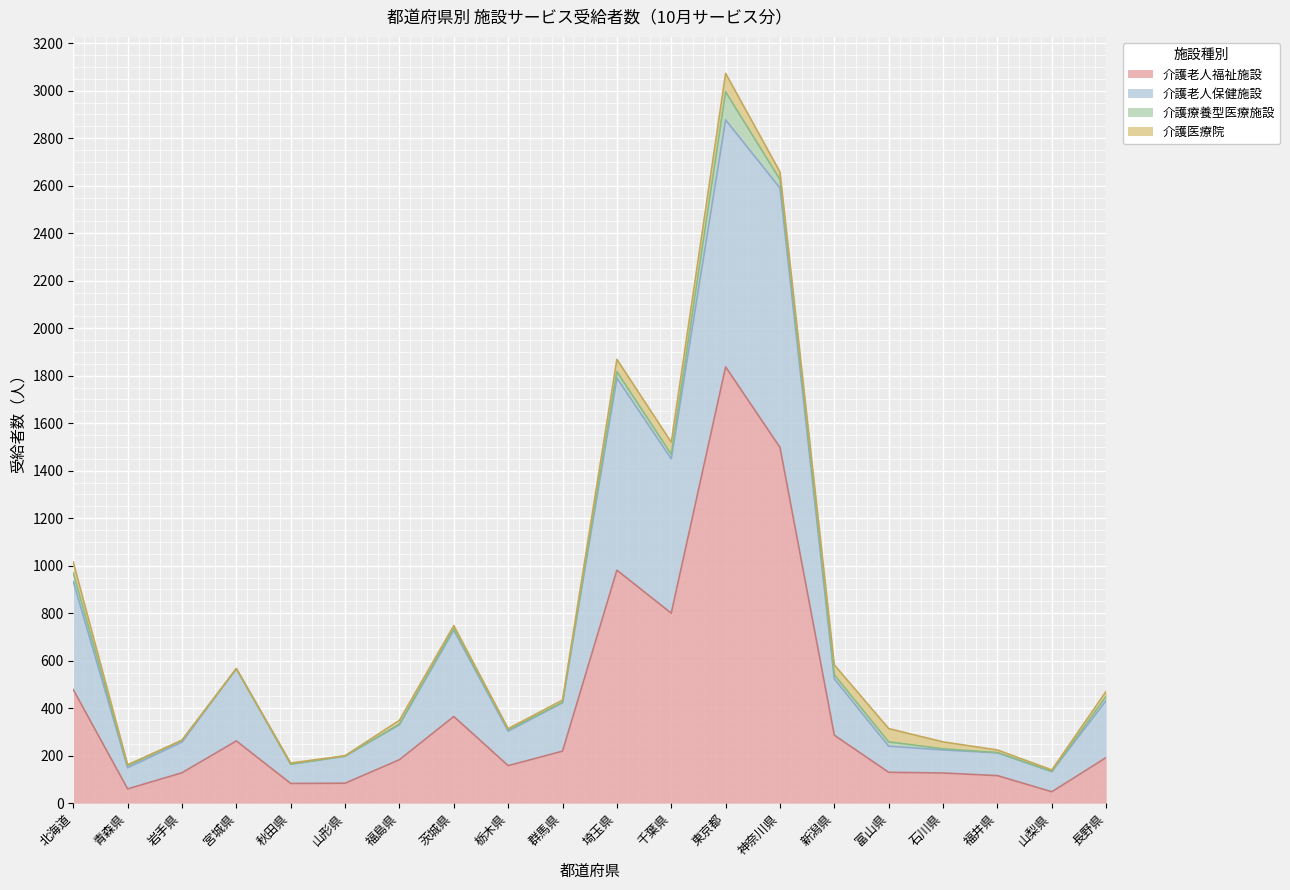

The 介護老人福祉施設 series shows 2597 at 神奈川県. True or false?

False